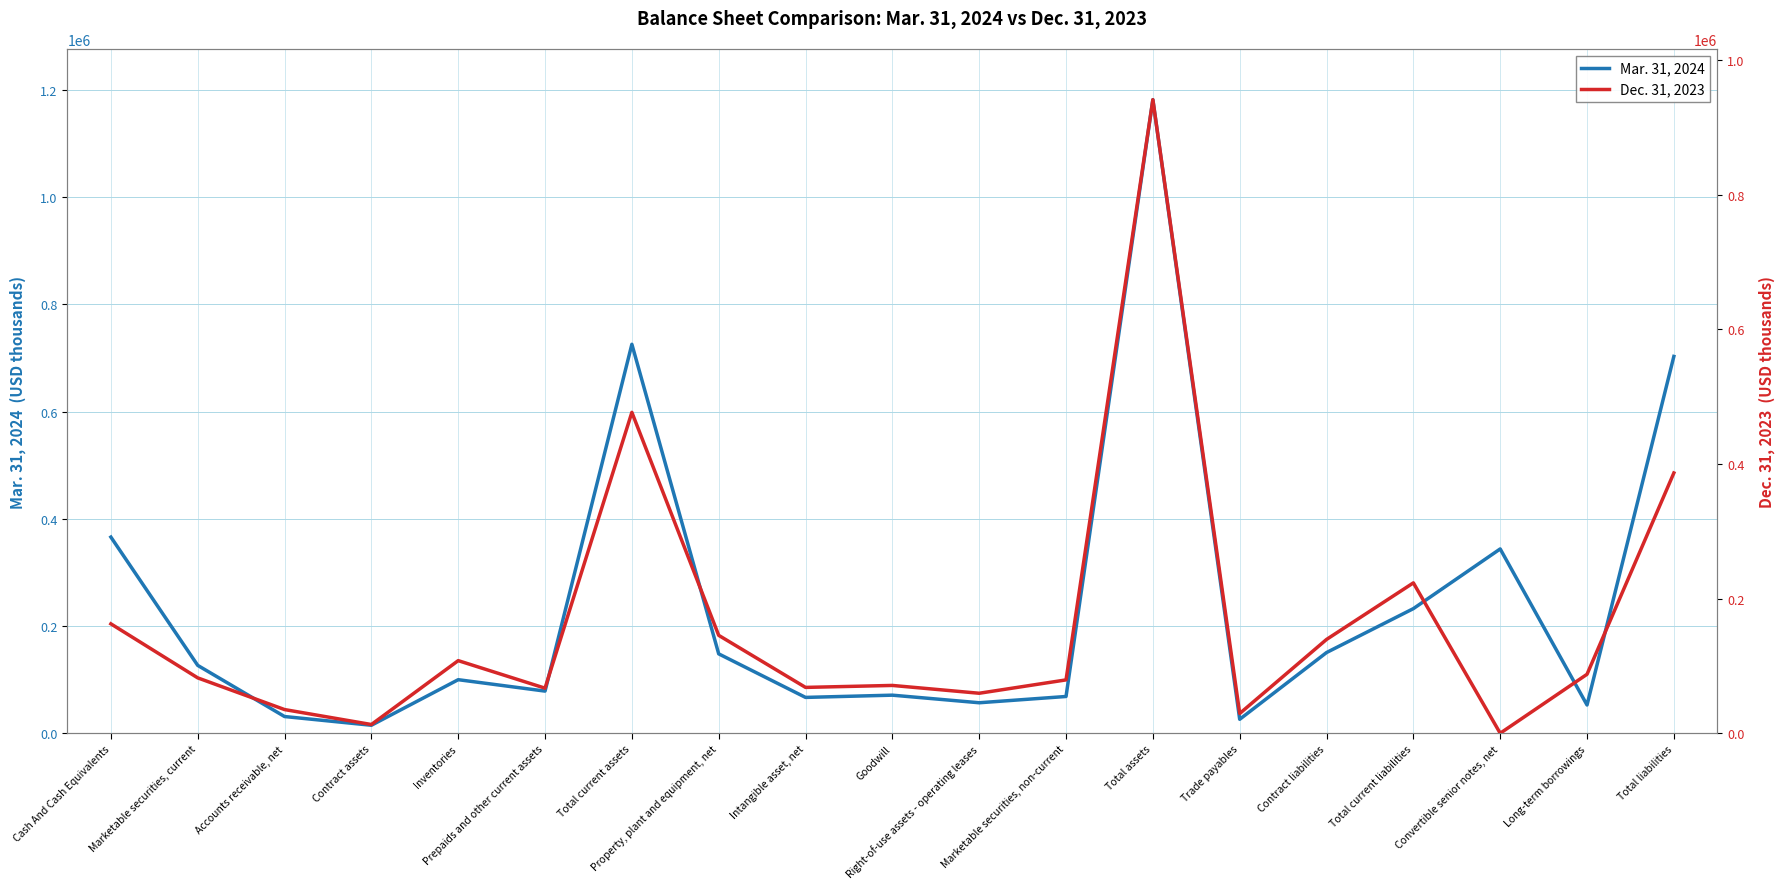

Does the chart have visible grid lines?

Yes